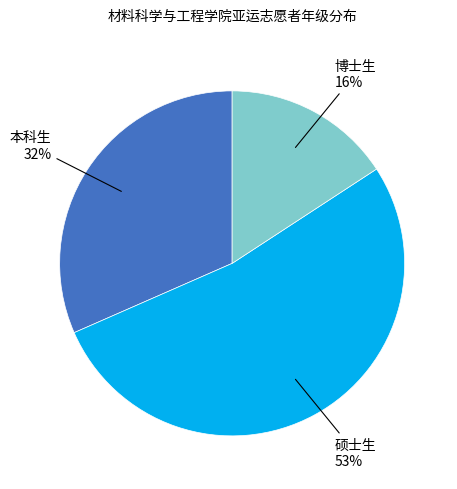

Does any single category account for the majority?

Yes